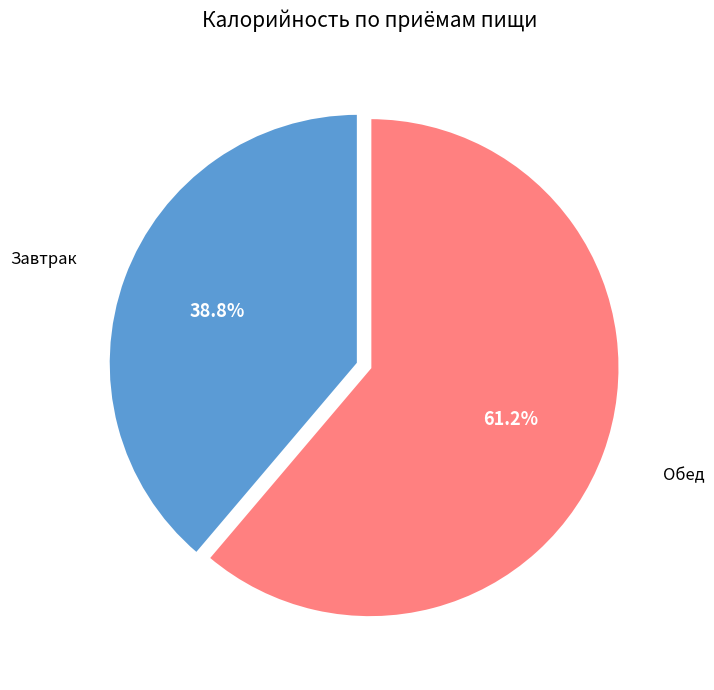

To the nearest percent, what is the average slice percentage?

50%